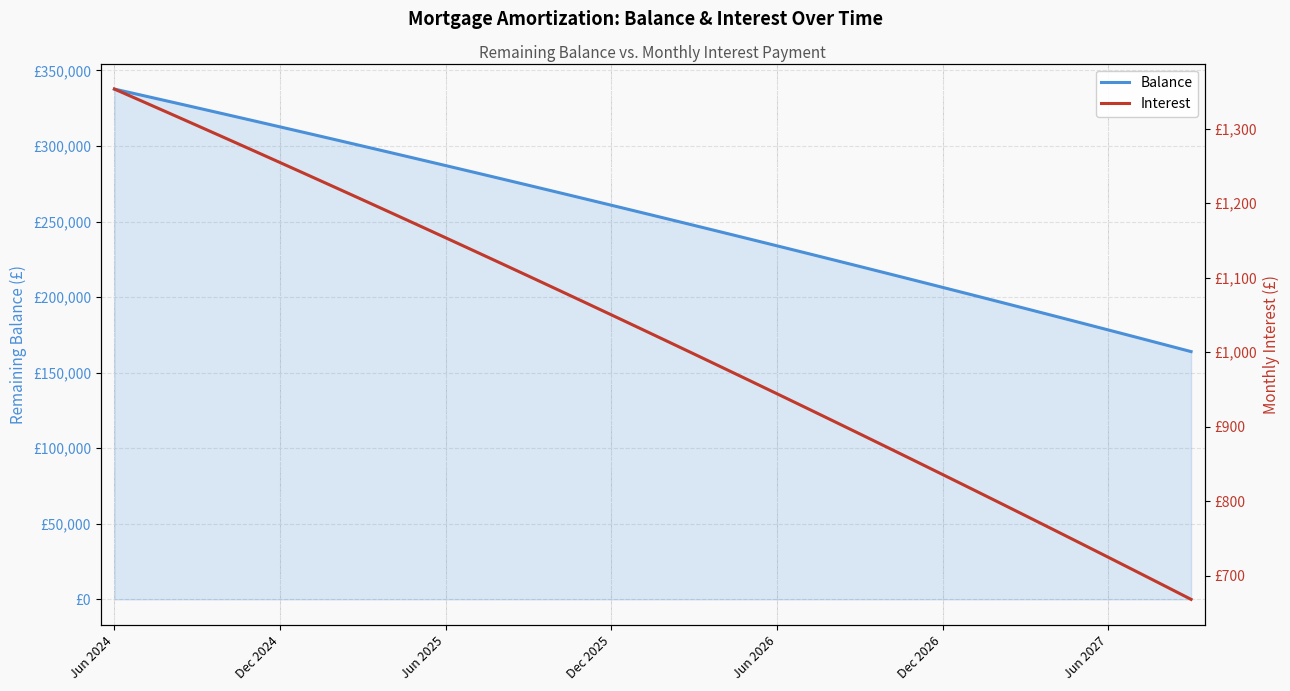

What is the average value of the Interest series?

1019.1